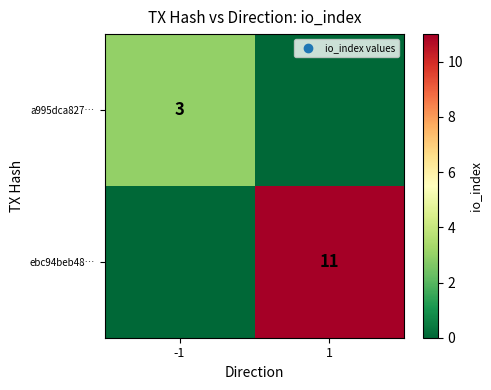

Is it true that ebc94beb48… equals 3 at 1?

False